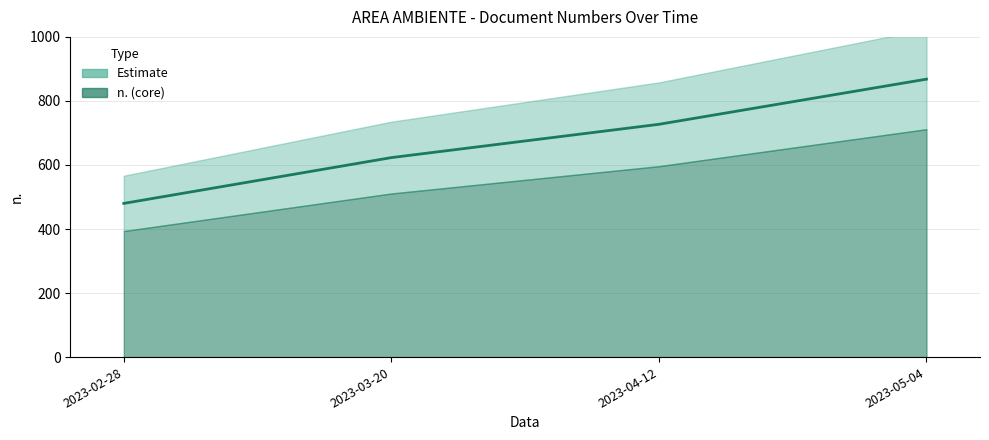

Count the number of values greater than 727.

1